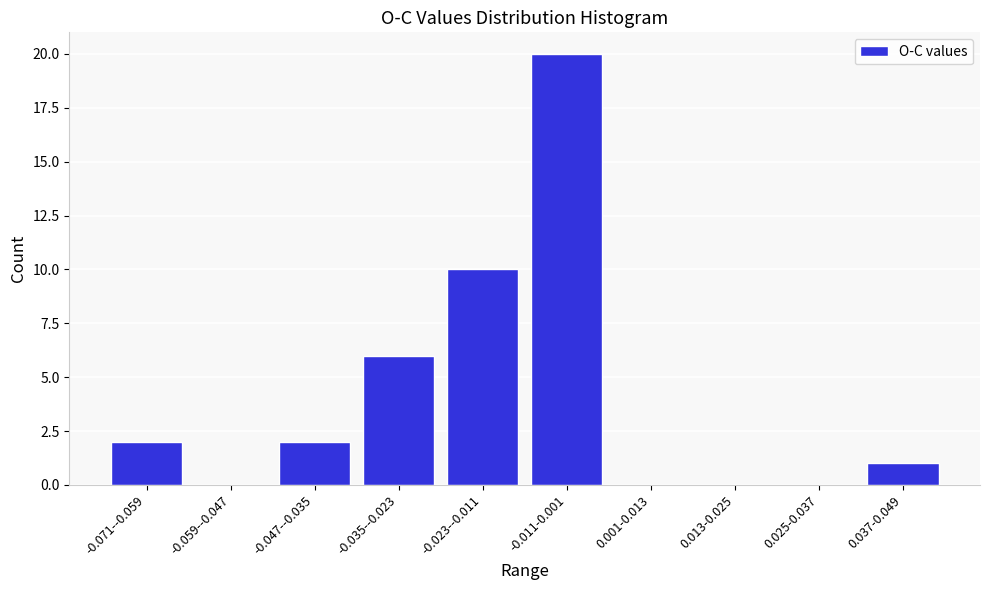

Reading left to right, what are all the values shown in this chart?

-0.071--0.059=2	-0.059--0.047=0	-0.047--0.035=2	-0.035--0.023=6	-0.023--0.011=10	-0.011-0.001=20	0.001-0.013=0	0.013-0.025=0	0.025-0.037=0	0.037-0.049=1